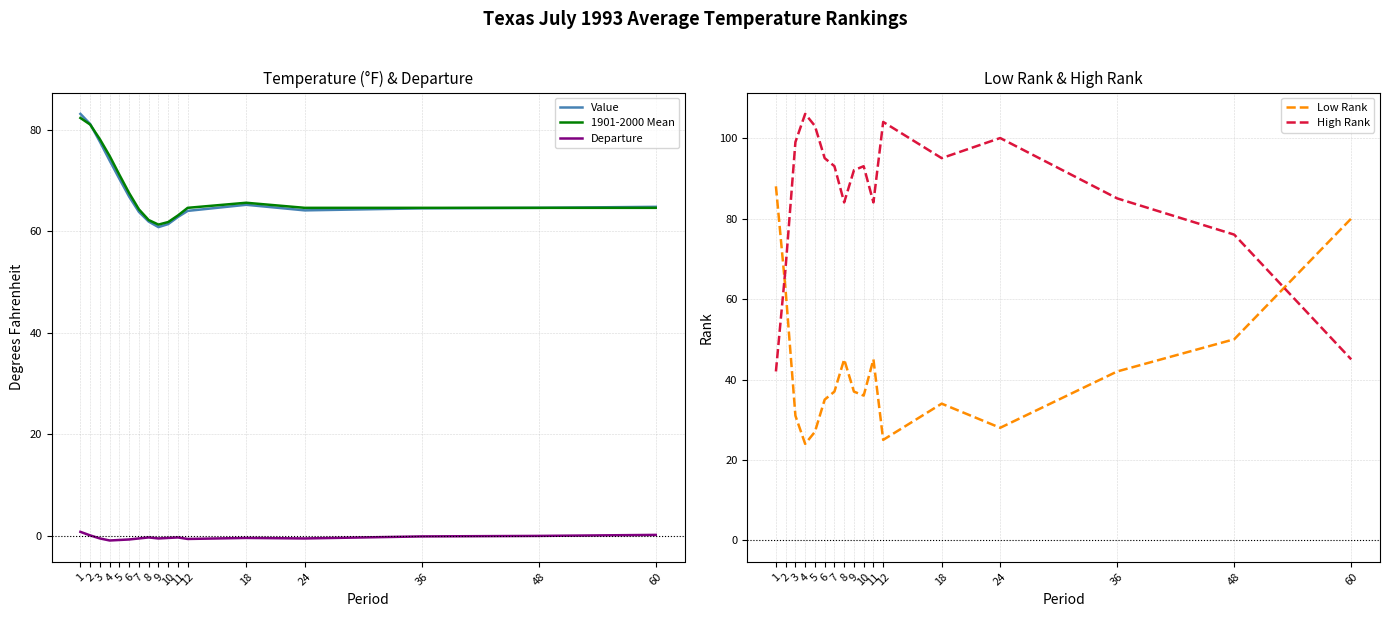

Which series ends up on top after the final intersection of Low Rank and High Rank?

Low Rank